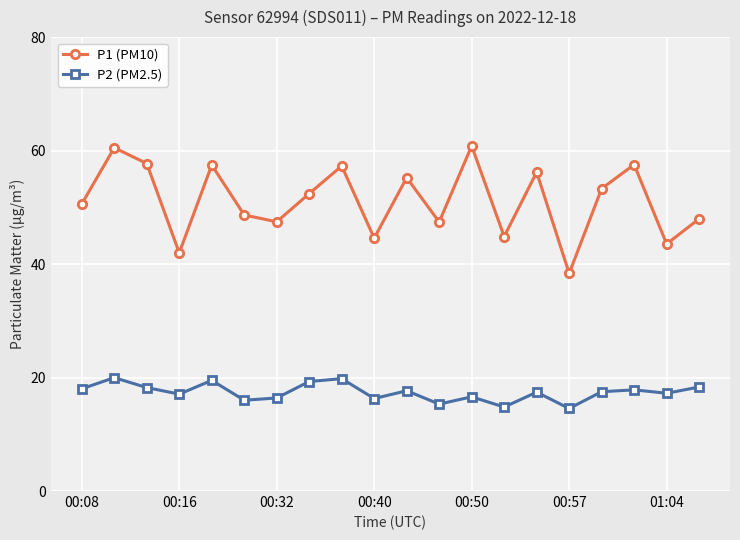

Which series has the largest range (max minus min)?

P1 (PM10)